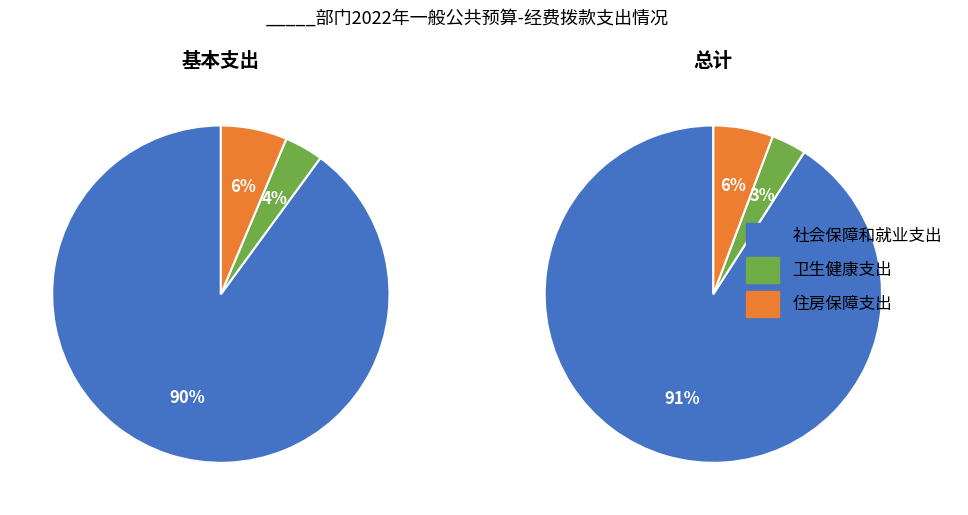

What is the spread (max minus min) of values at 住房保障支出?

8.4